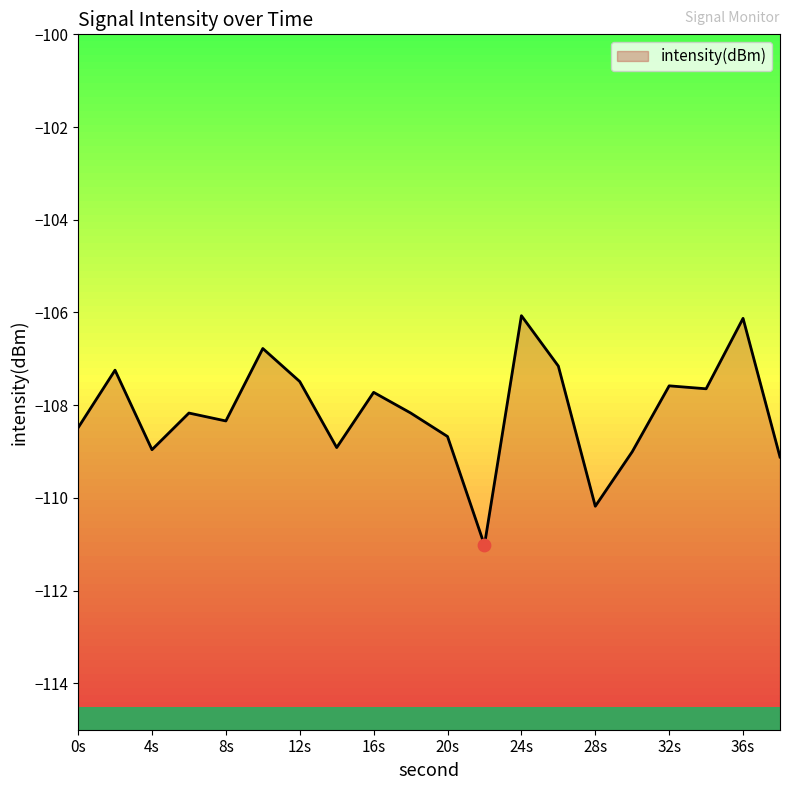

Between 16 and 22, which is larger?

16